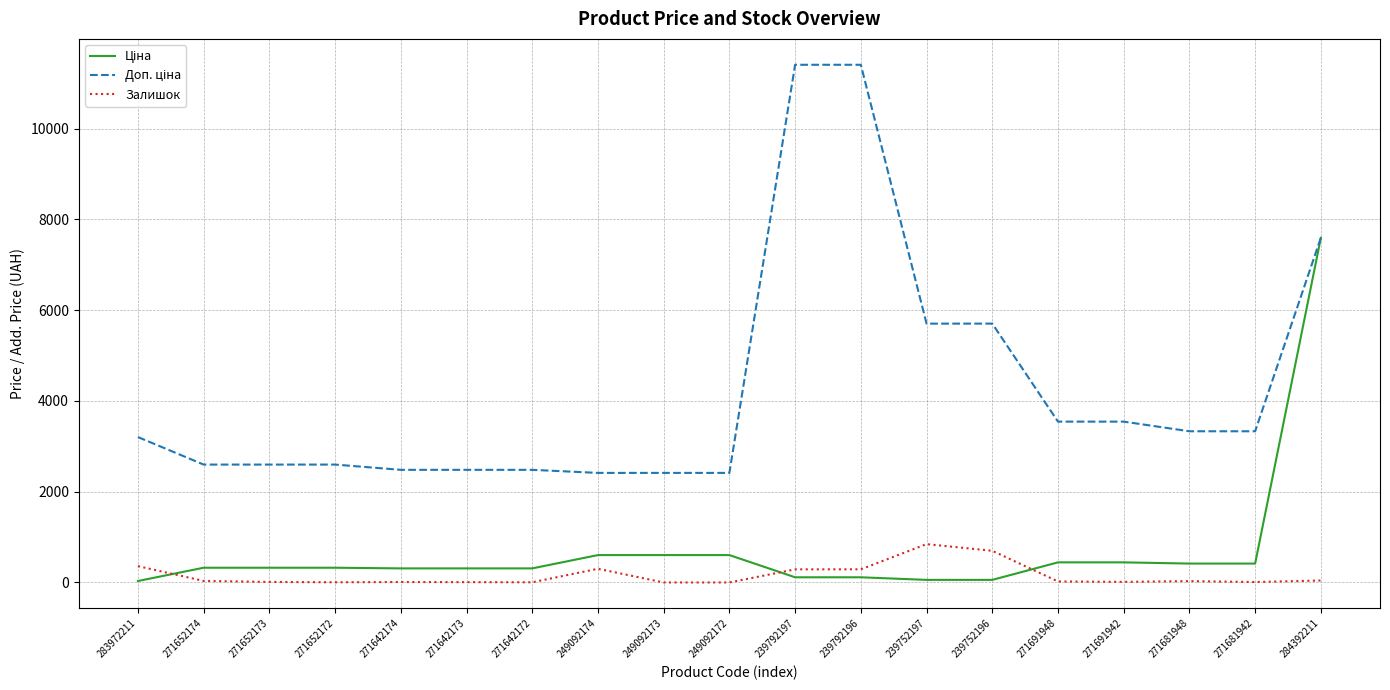

What is the difference between the maximum and minimum values in the Залишок series?

845.0